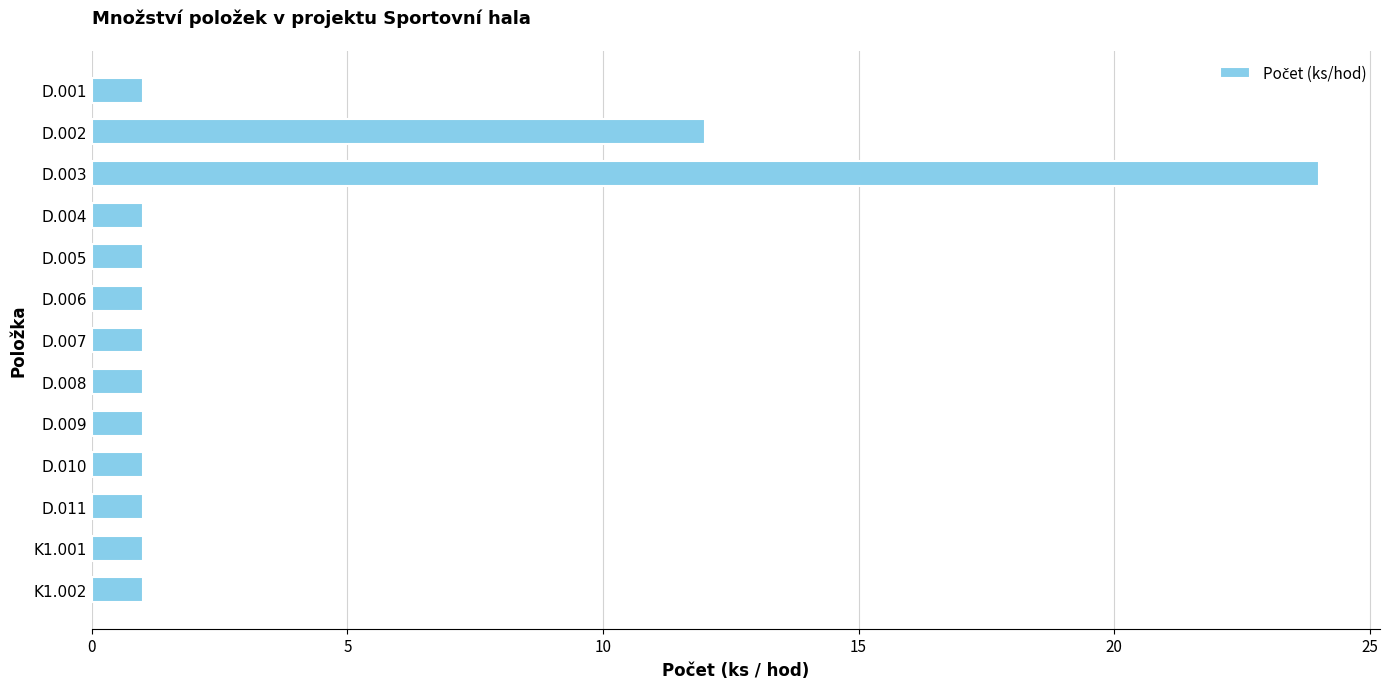

What is the label of the 6th bar from the bottom?

D.008